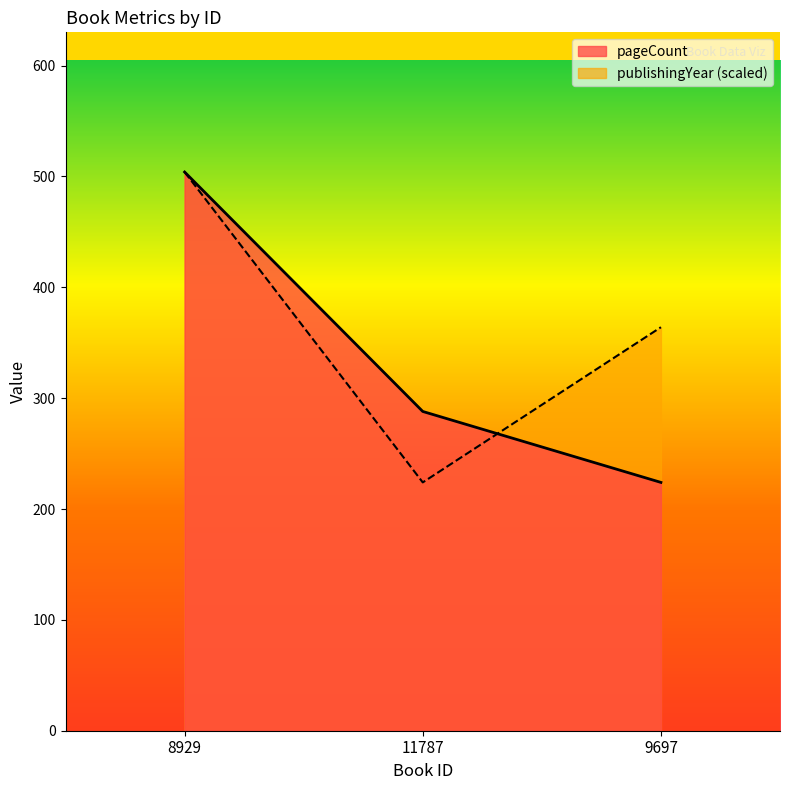

What position from the right is 8929?

3